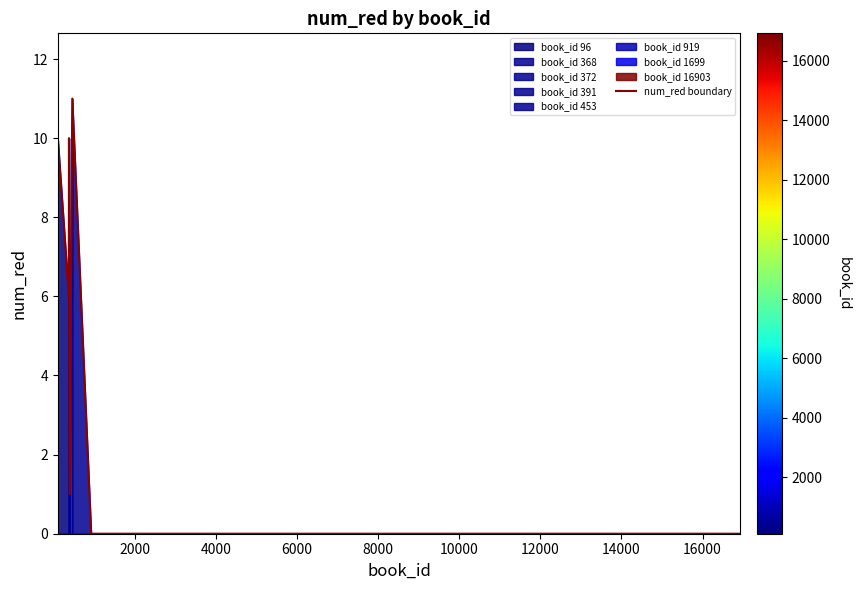

What is the maximum value for num_red boundary?

11